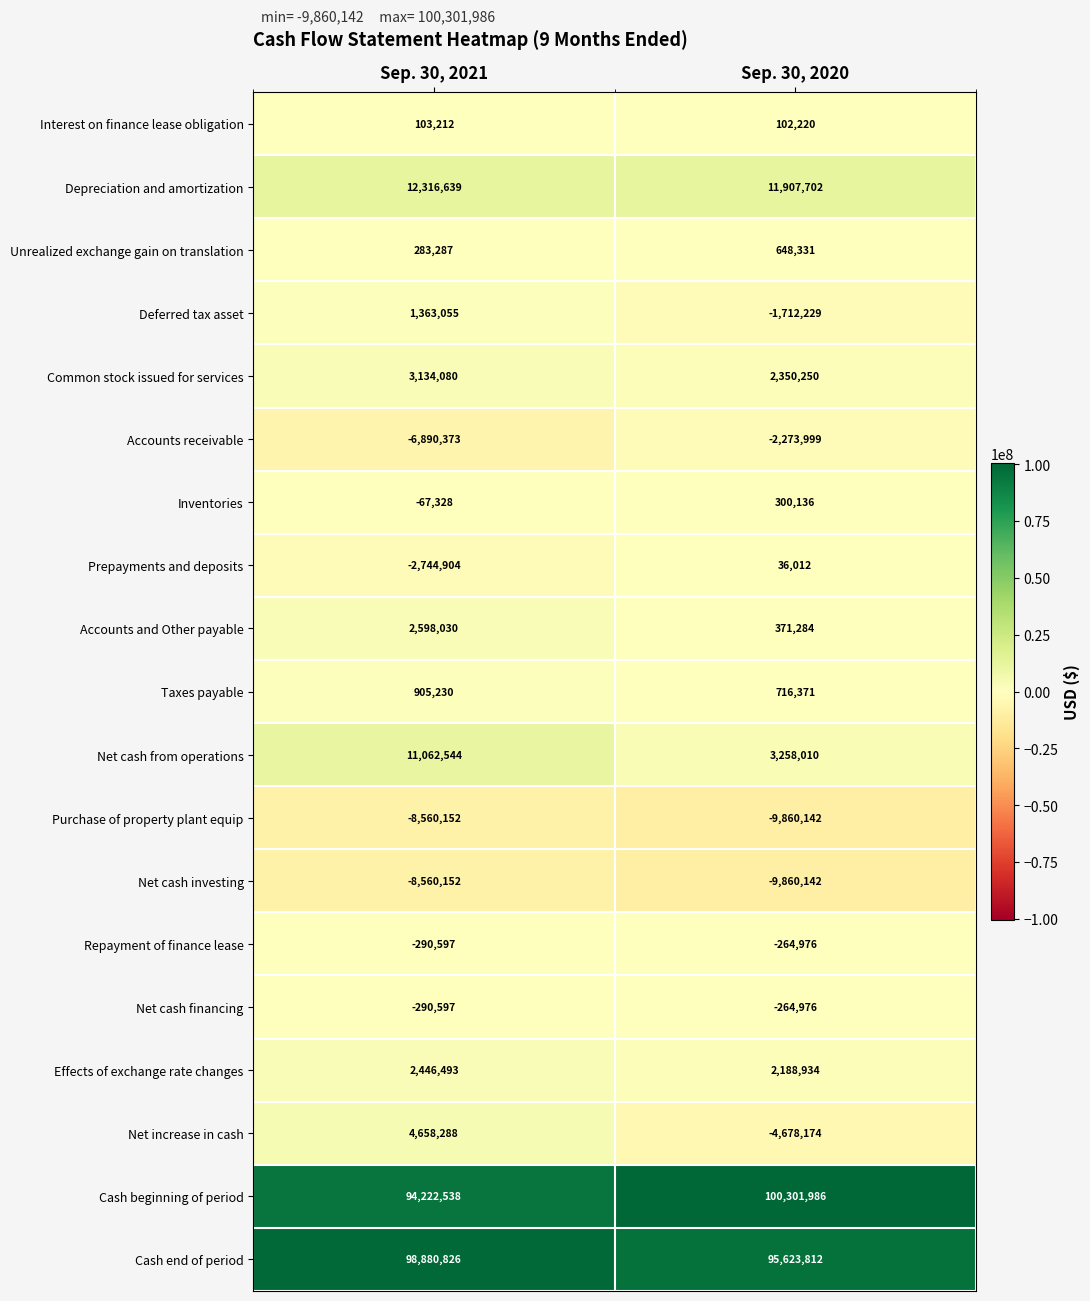

Which series has the largest total across all categories?

Cash beginning of period